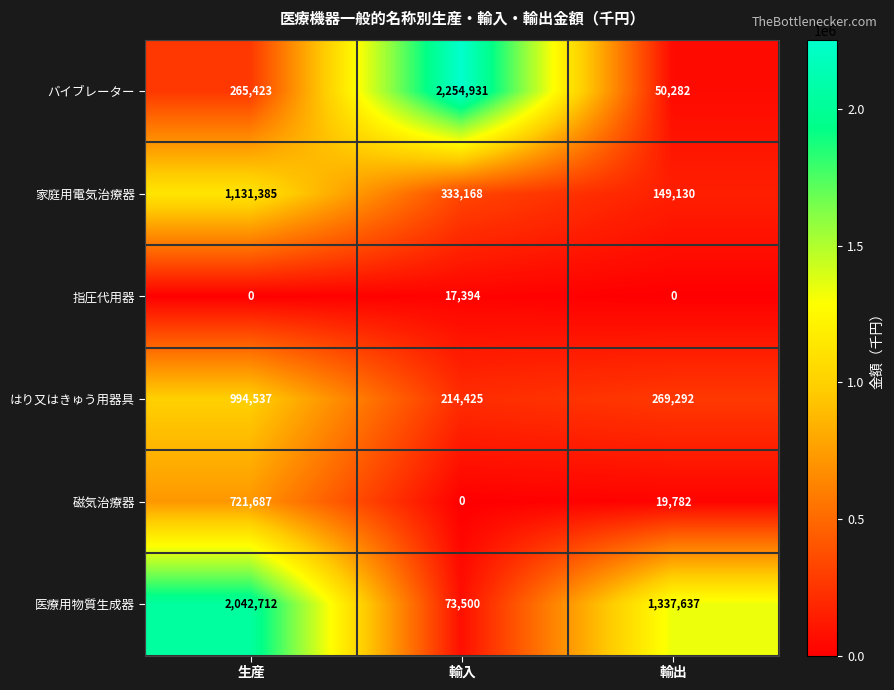

Which series has the widest spread of values?

バイブレーター